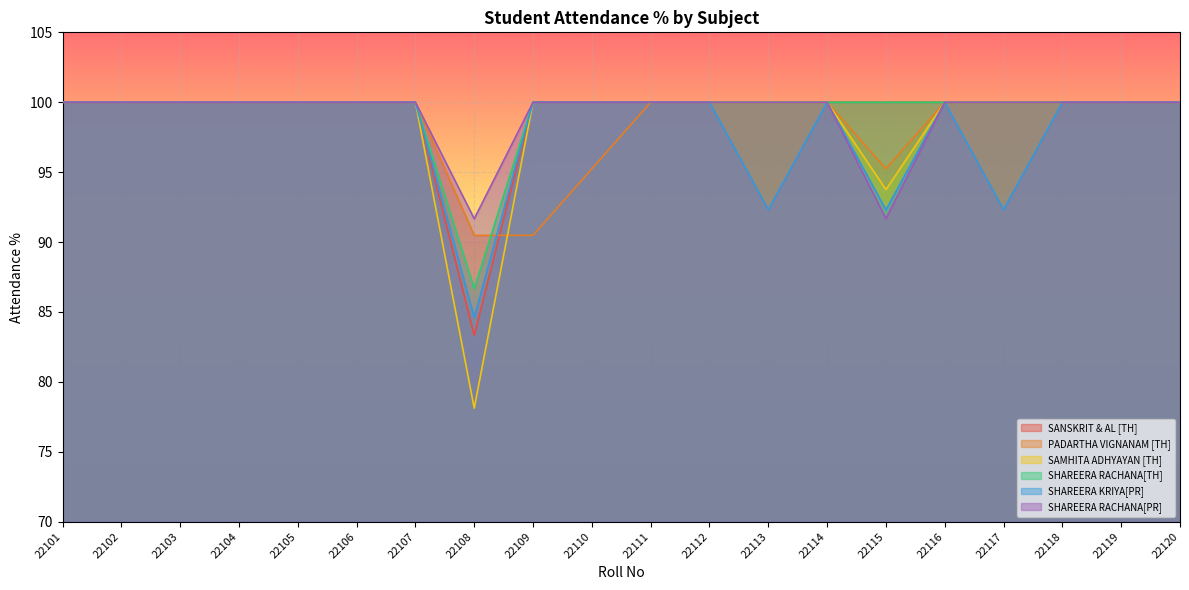

What is the value of the PADARTHA VIGNANAM [TH] point at the 13th from the left?

100.0